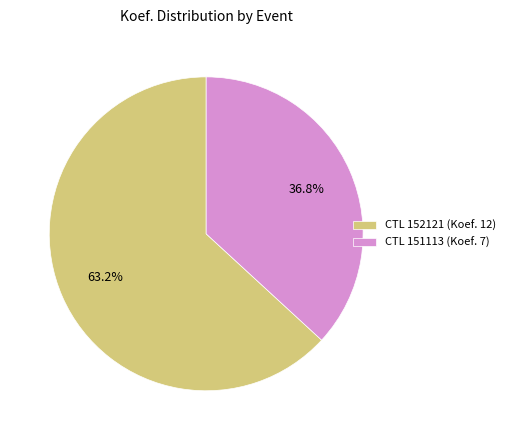

Which slice is the smallest?

CTL 151113 (Koef. 7)